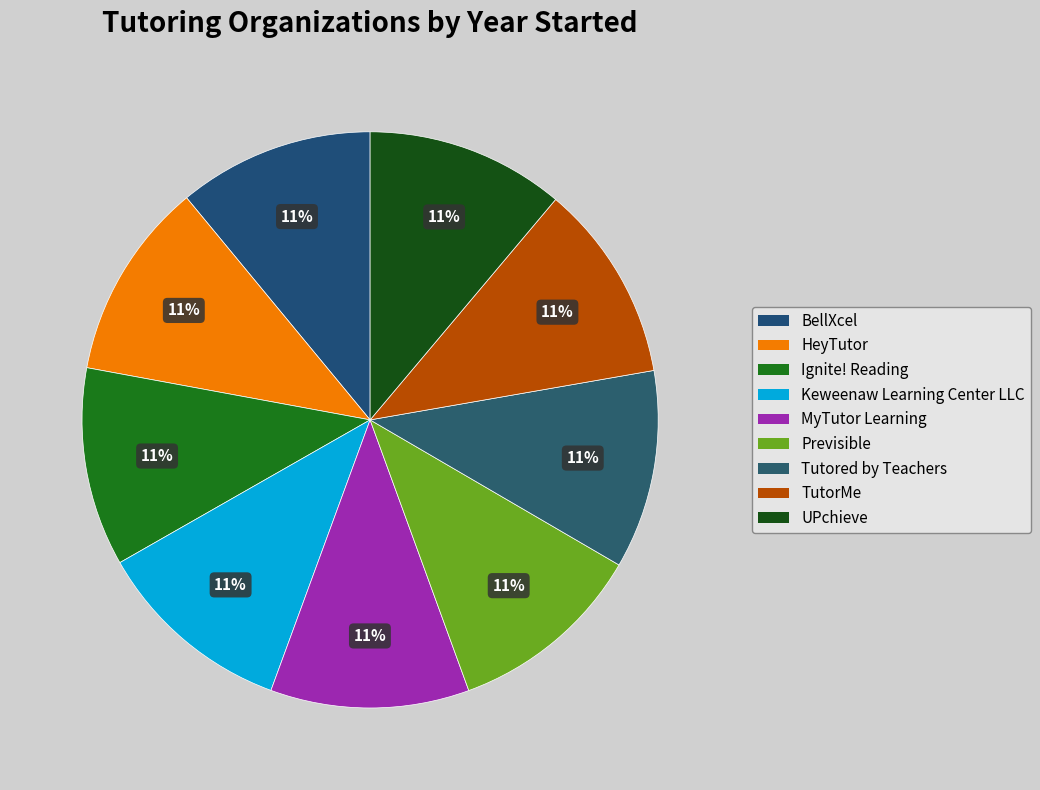

To the nearest percent, what is the combined percentage of HeyTutor and Ignite! Reading?

22%